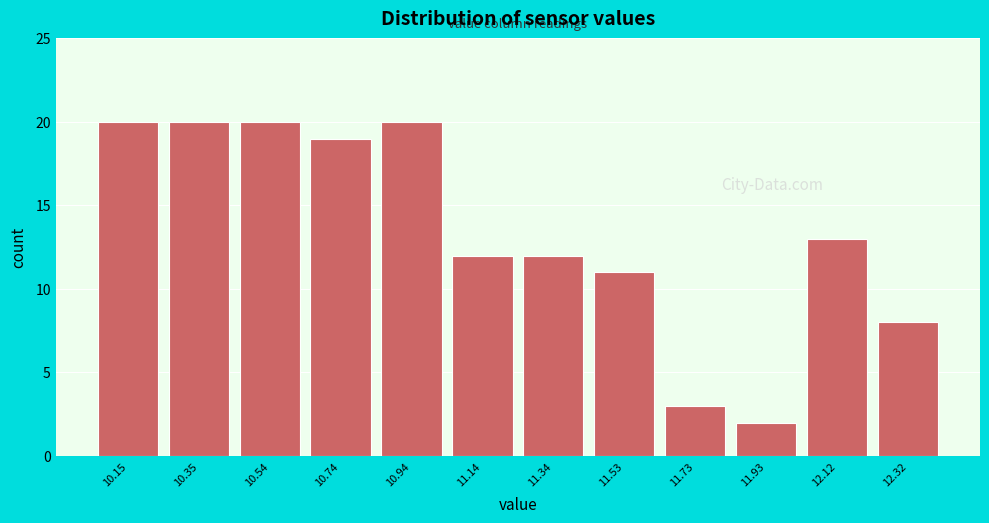

Reading right to left, list all the values displayed in this chart.

12.32=8	12.12=13	11.93=2	11.73=3	11.53=11	11.34=12	11.14=12	10.94=20	10.74=19	10.54=20	10.35=20	10.15=20